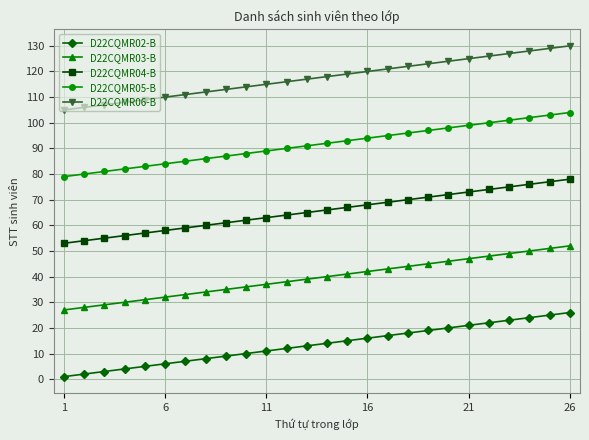

True or false: D22CQMR02-B and D22CQMR05-B intersect in this chart.

False